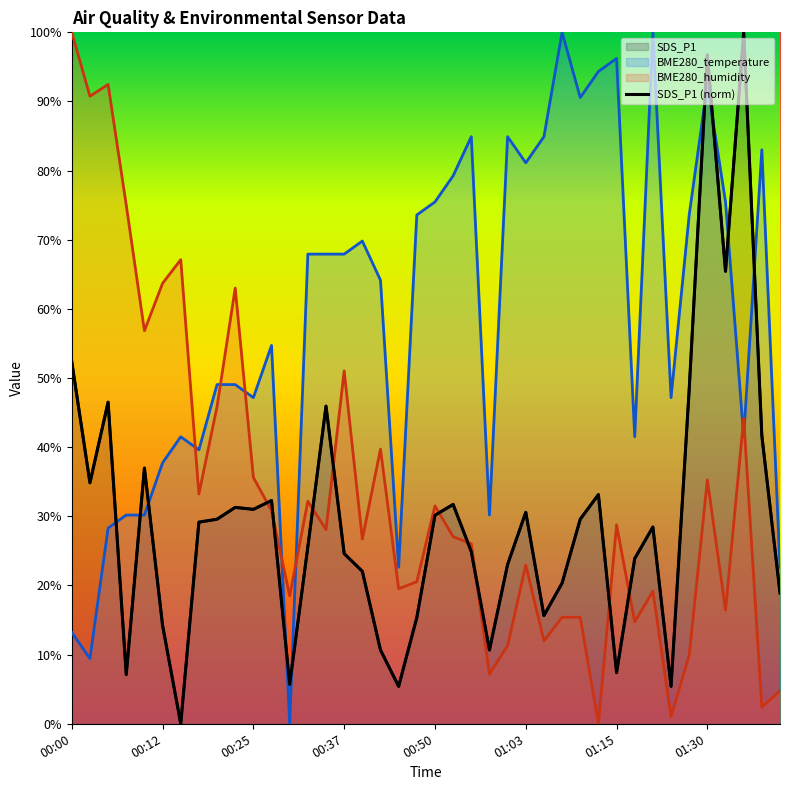

Does the chart display data point markers on the line(s)?

No